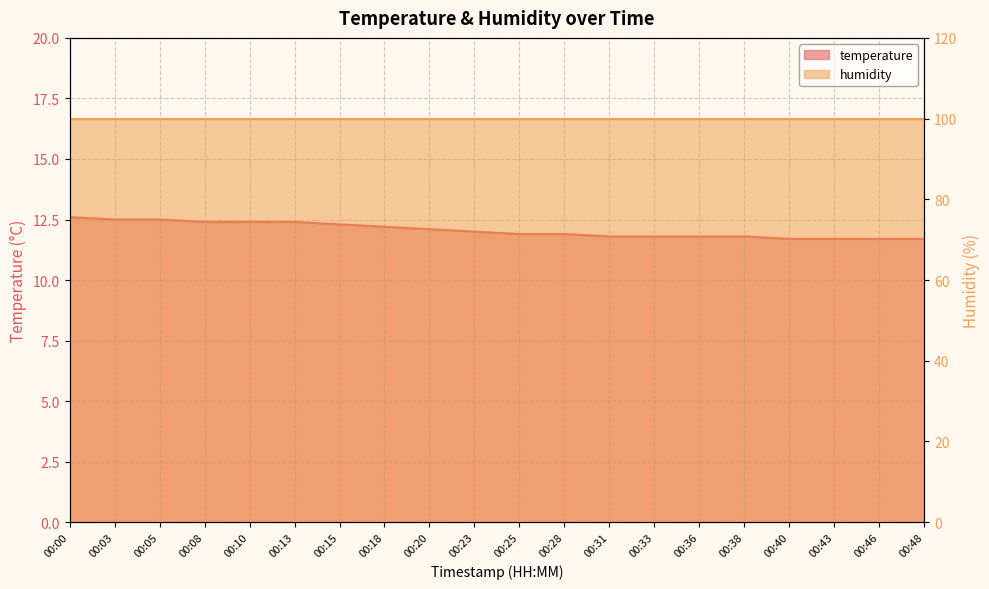

What is the difference between the values at 00:48 and 00:20?

0.4